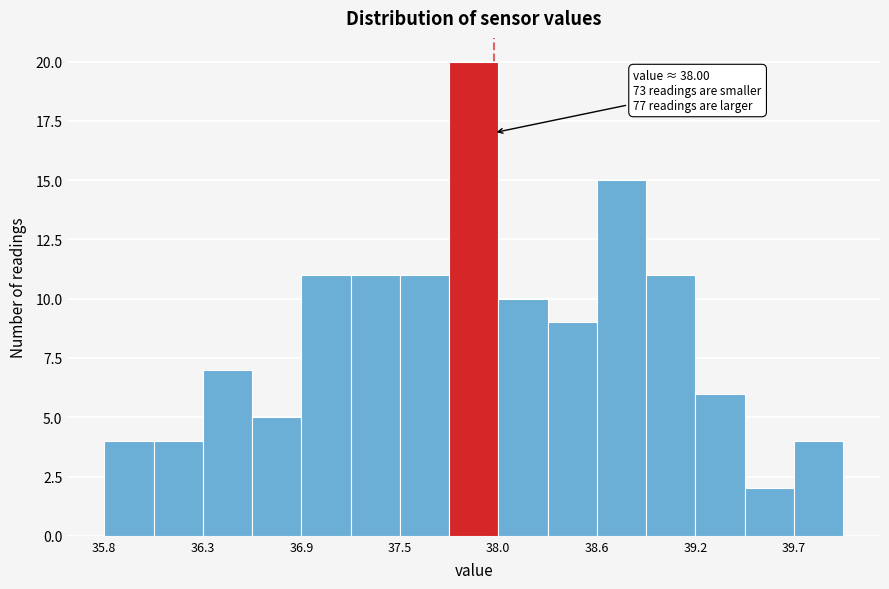

Around what value on the x-axis is the tallest bar? Give the approximate position of its centre, as read against the axis.

37.9